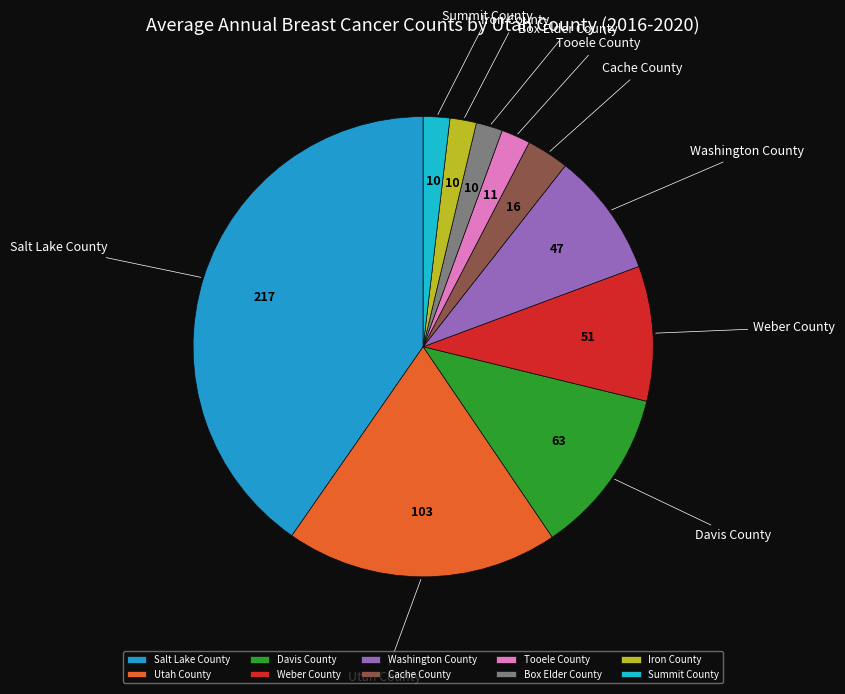

The Salt Lake County slice represents 40% of the pie. True or false?

True